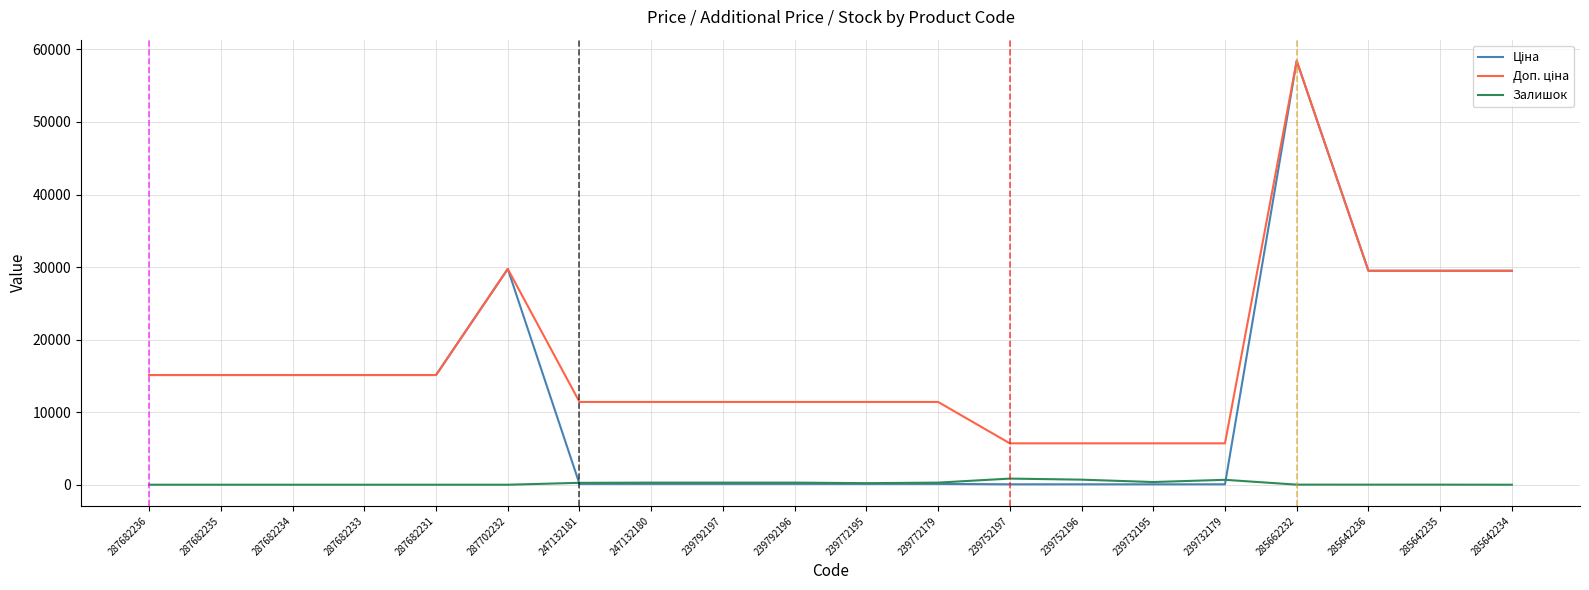

At which category is the sum across all series the highest?

285662232